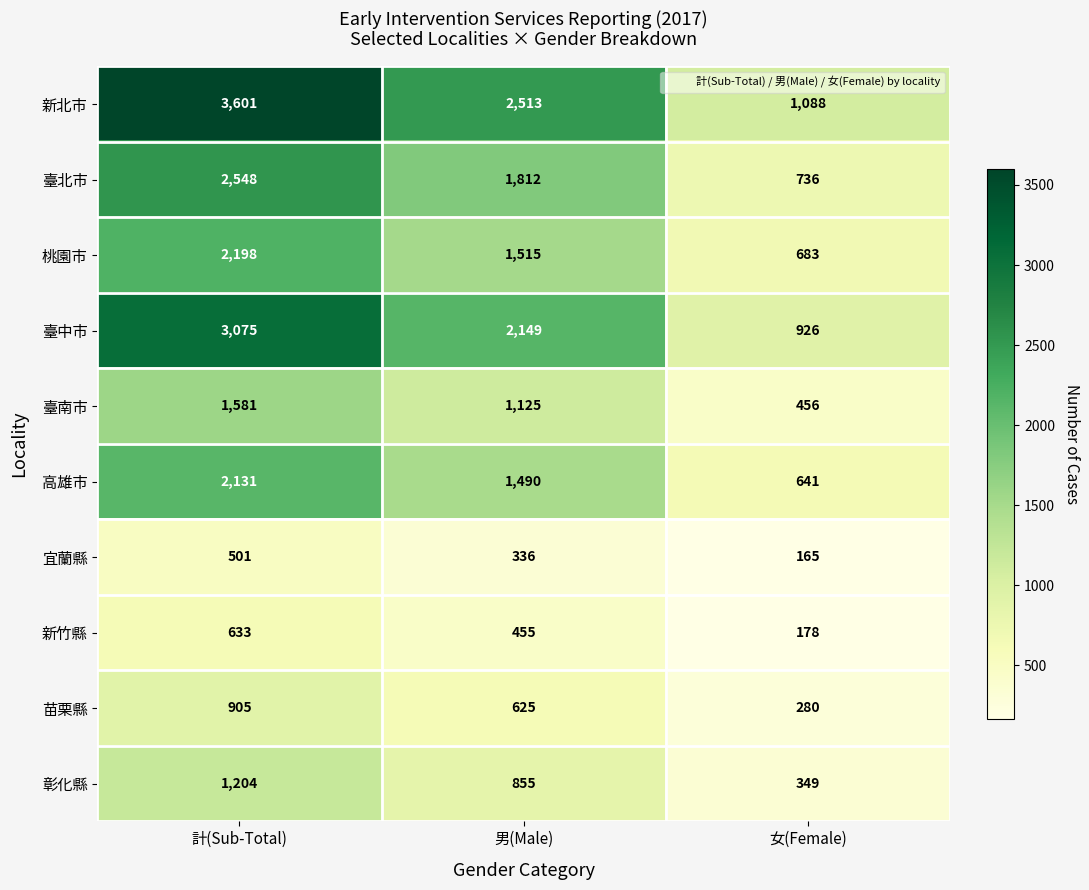

True or false: 臺北市 has a value of 721 at 計(Sub-Total).

False